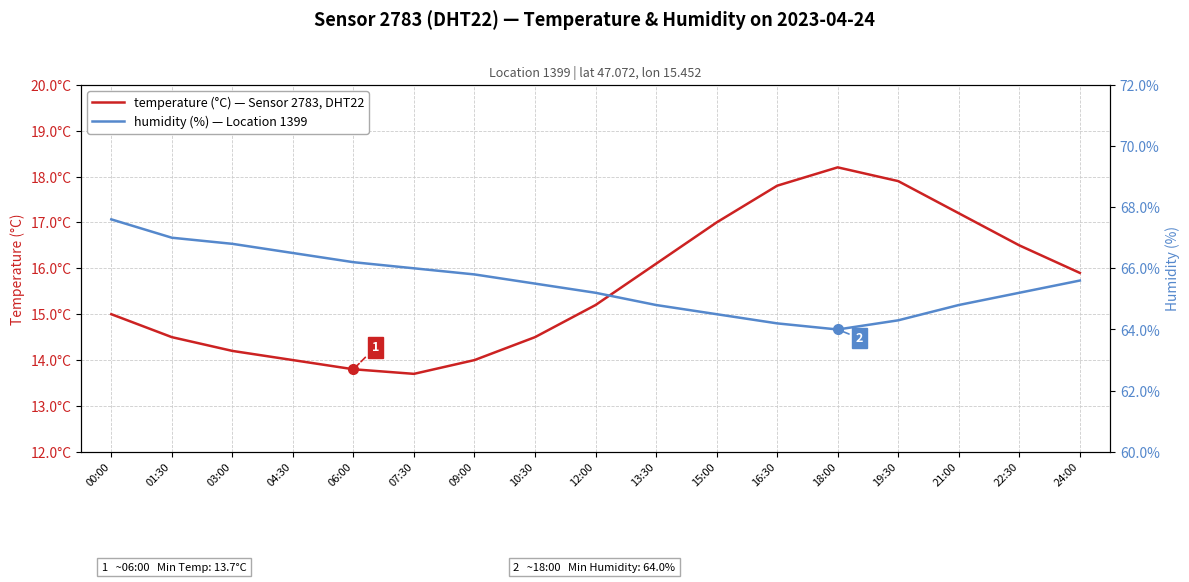

List the series in order of their peak value, highest first.

humidity (%), temperature (°C)